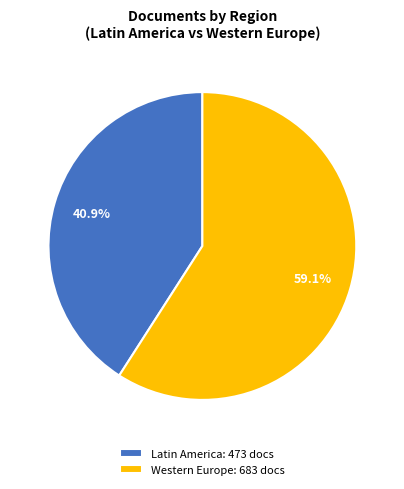

Which slice represents more than half of the pie?

Western Europe: 683 docs